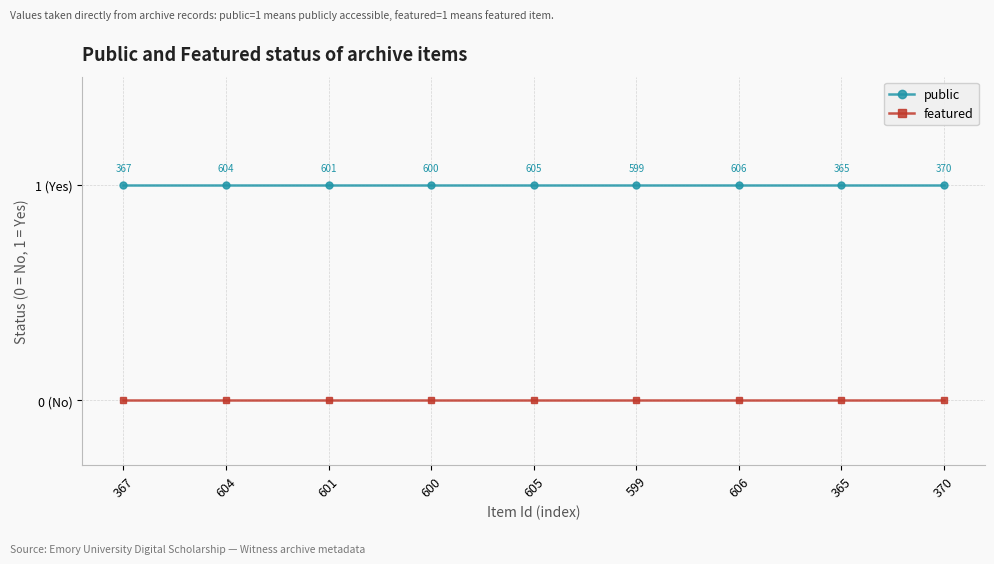

What are all the series names shown in the legend?

public, featured